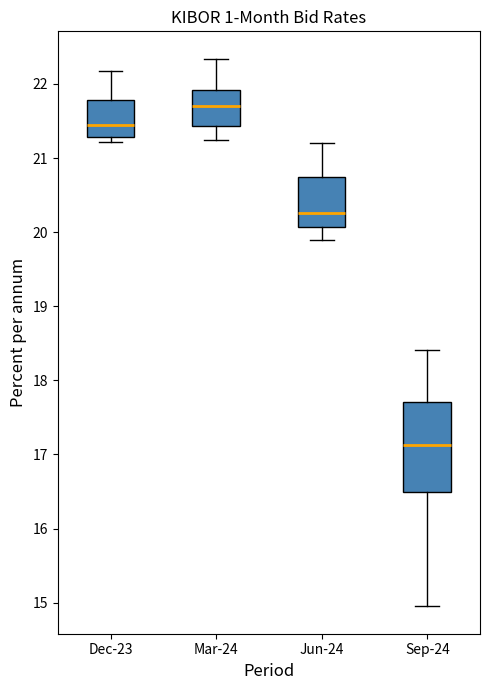

Where does the median line of the box for Sep-24 sit on the y-axis? The values are not printed on the chart, so give them approximately, as read against the axis.

17.1